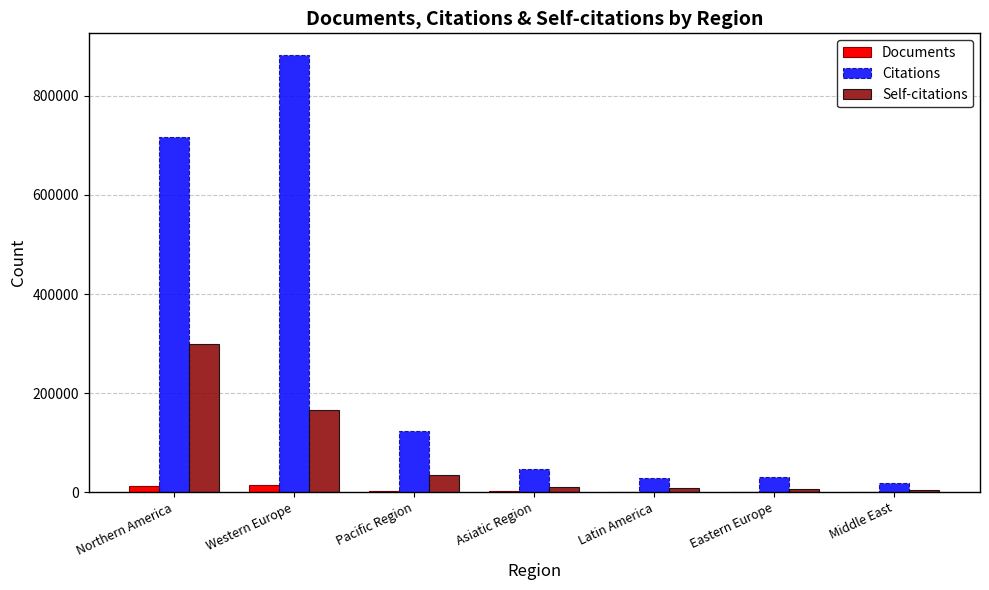

Which series changed the most between Northern America and Pacific Region?

Citations